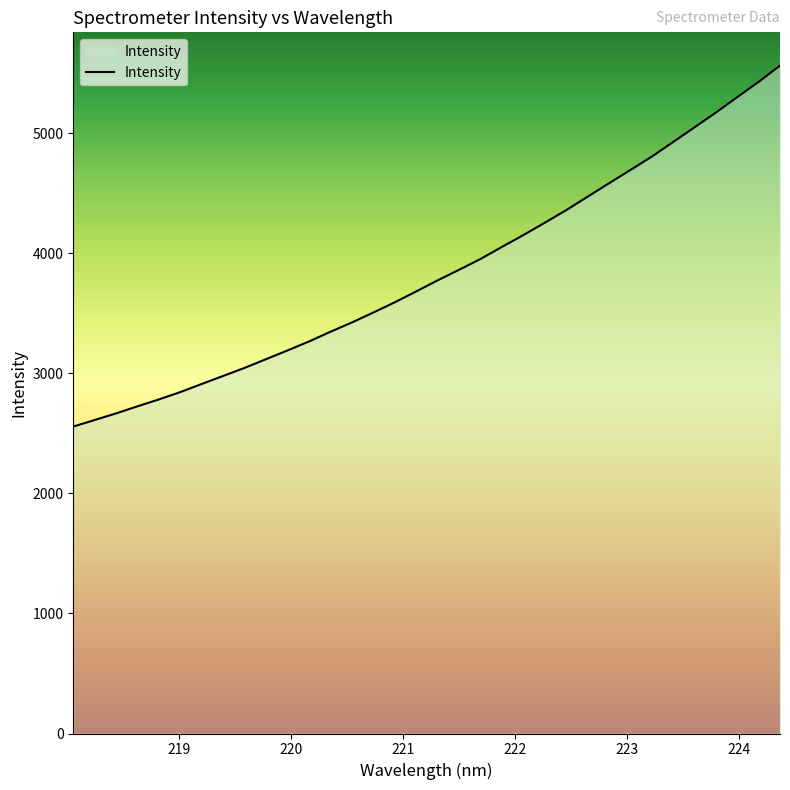

What is the smallest value displayed?

2555.9